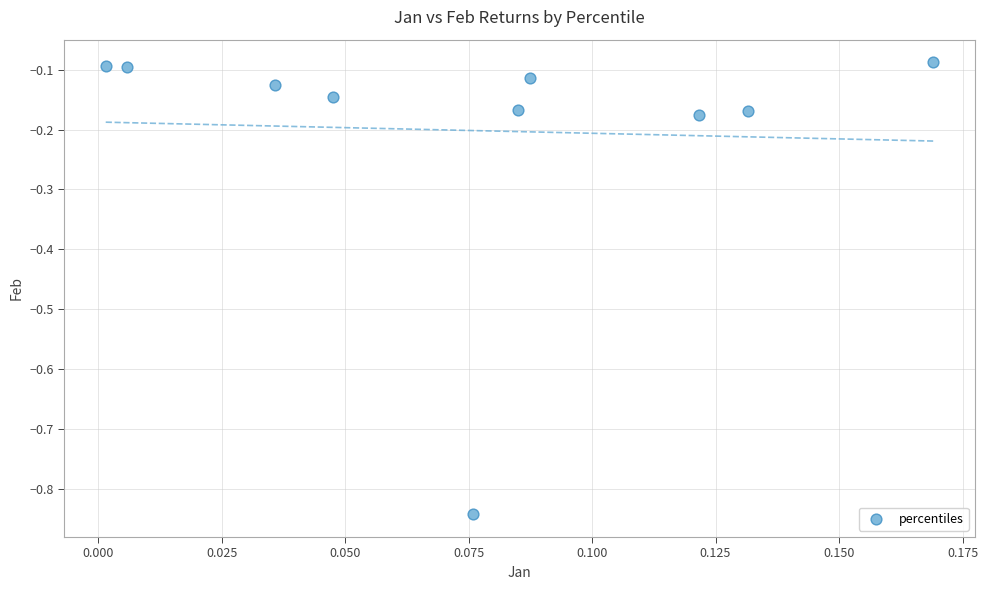

What is the range of Y values (max minus min)?

0.8